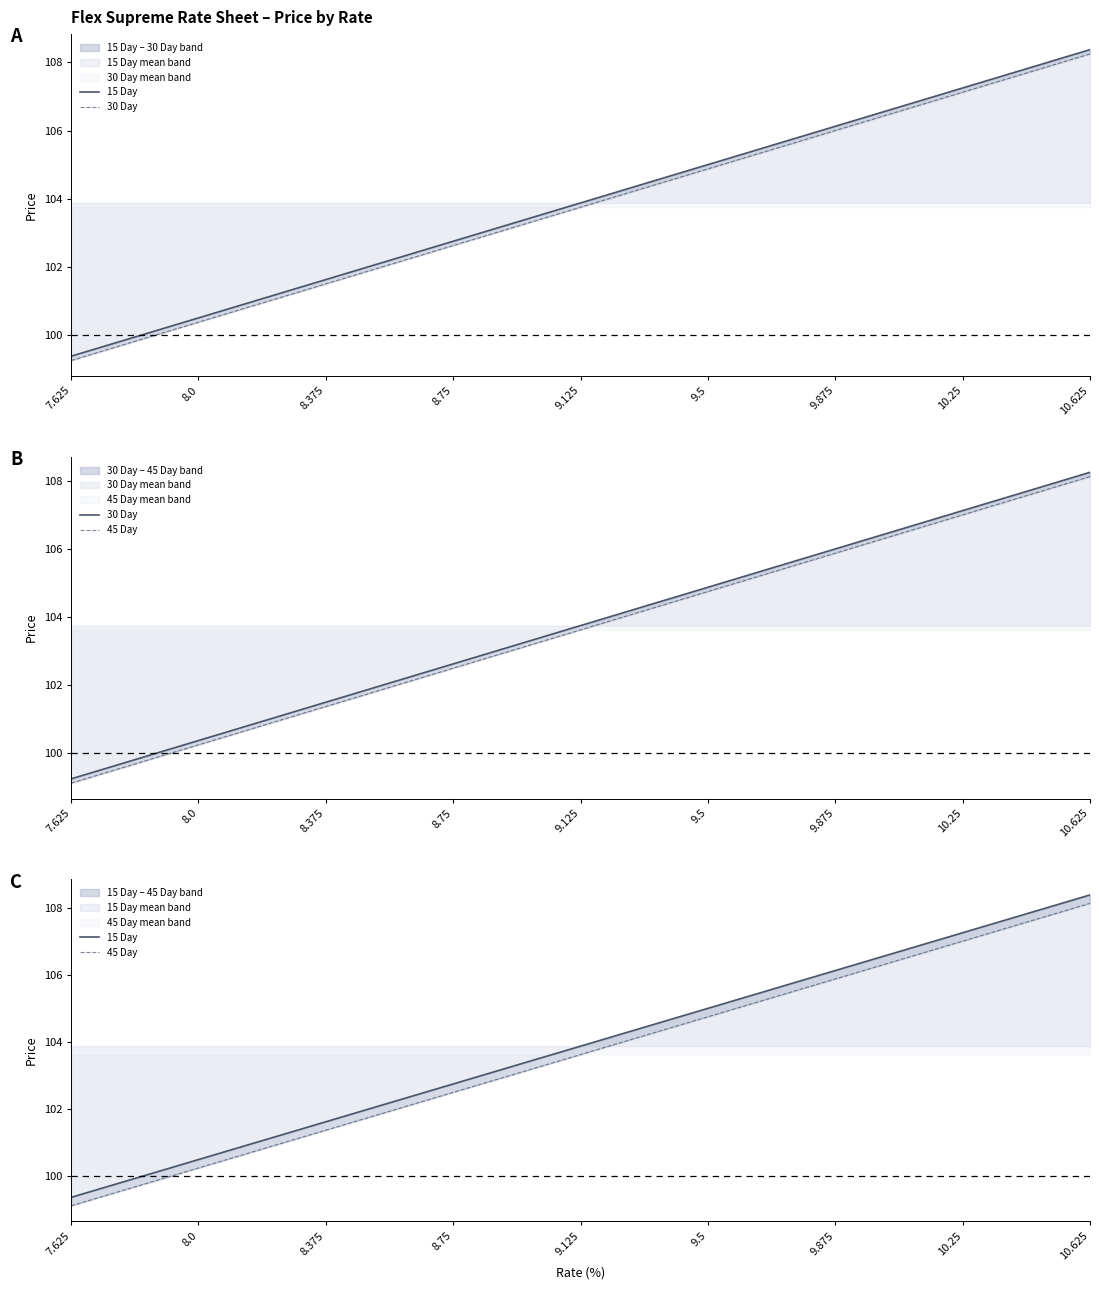

How many series are shown in this chart?

3